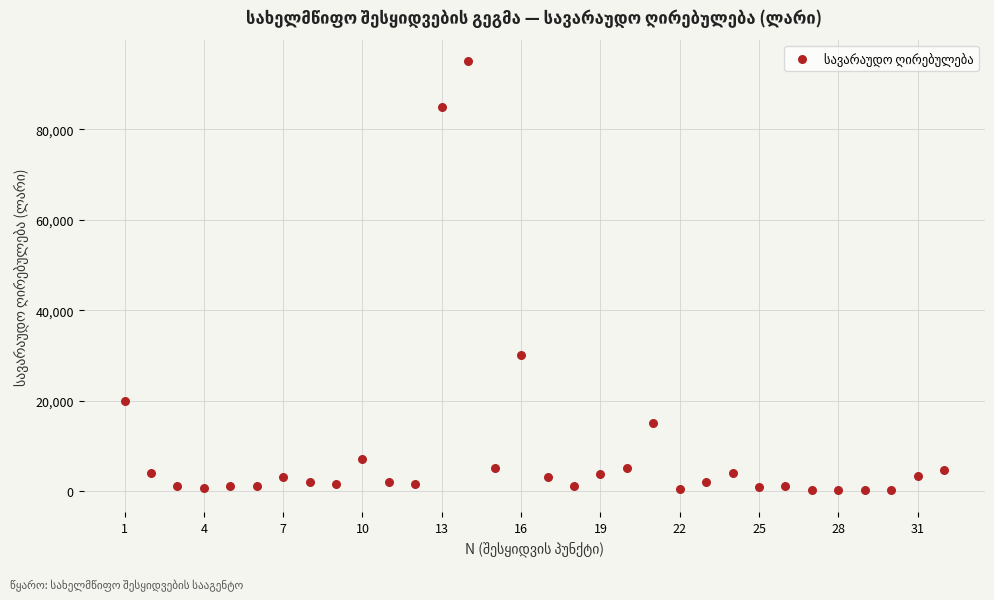

What is the range of X values (max minus min)?

31